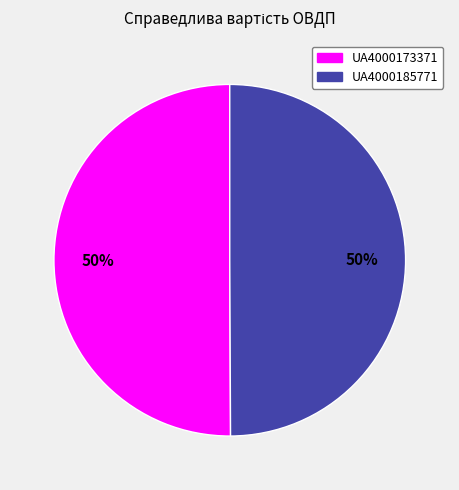

What is the ratio of the value at UA4000173371 to the value at UA4000185771?

1.0